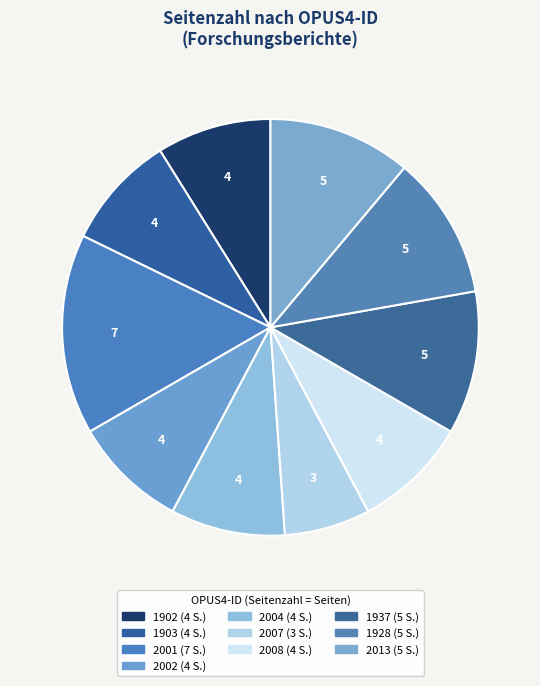

Does any single category account for the majority?

No